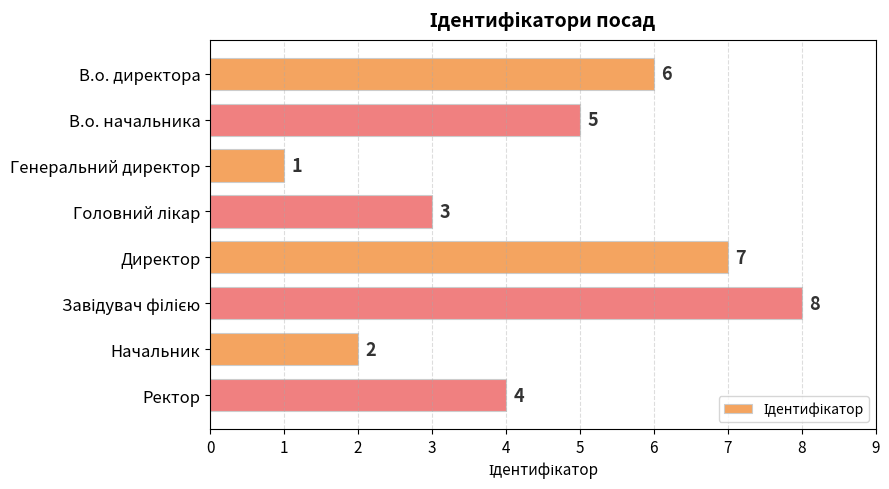

What is the sum of all values?

36